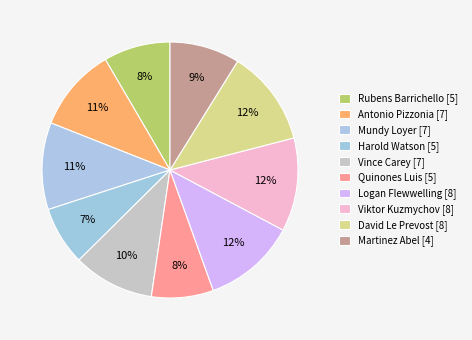

What is the smallest slice in the pie chart?

Harold Watson